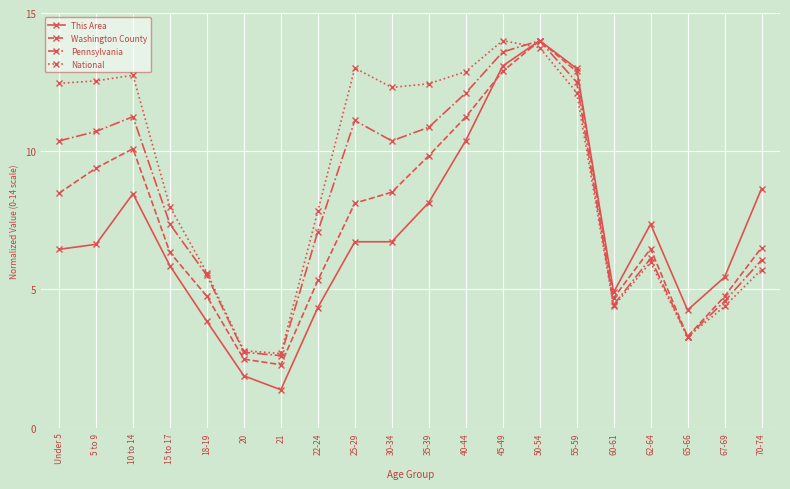

What is the difference between the second highest and minimum values in the Washington County series?

10.6